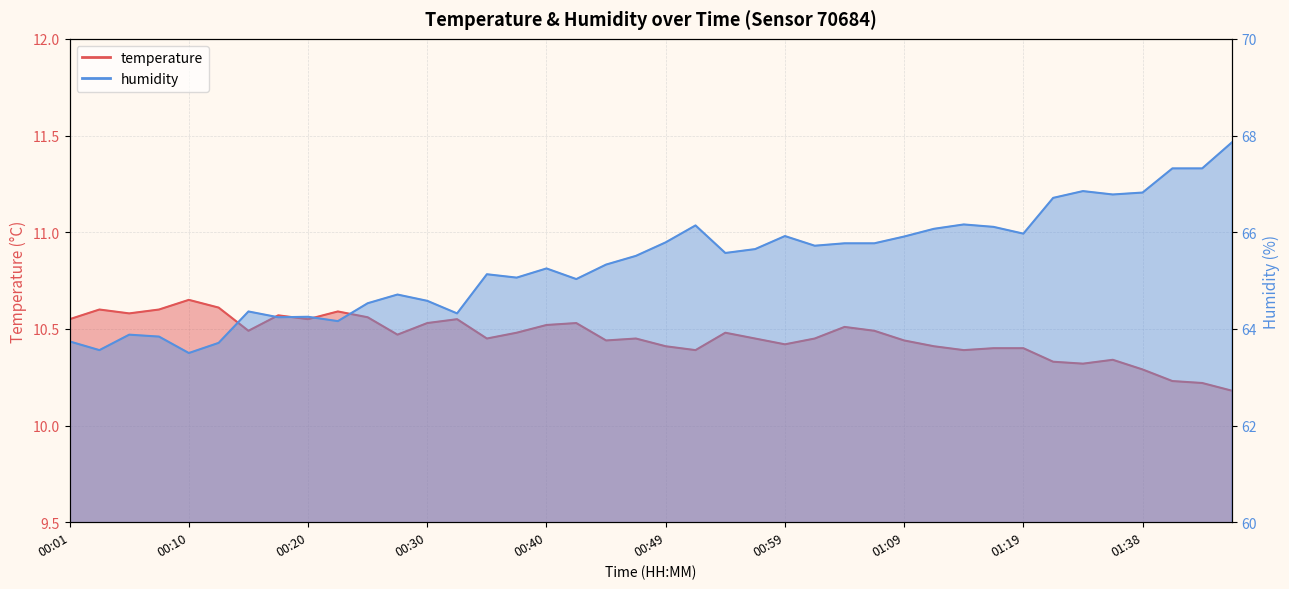

At which category does humidity reach its first local valley?

00:03